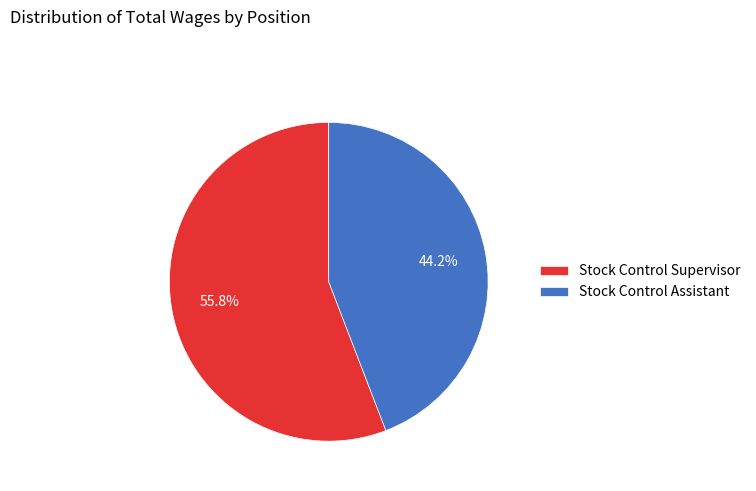

To the nearest percent, what percentage of the pie is Stock Control Supervisor?

56%